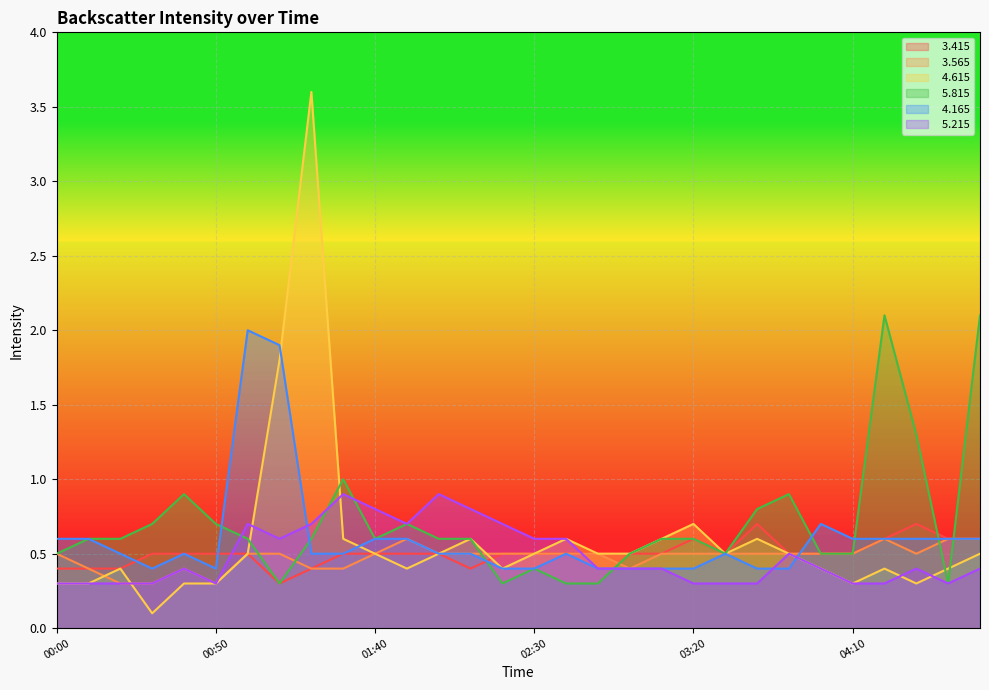

True or false:   5.215 and   3.415 intersect in this chart.

True